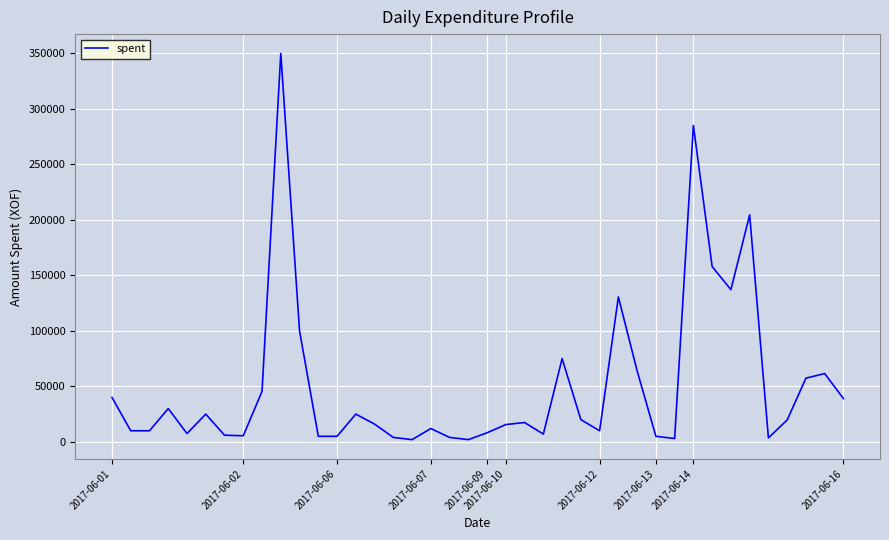

What is the smallest value displayed?

2000